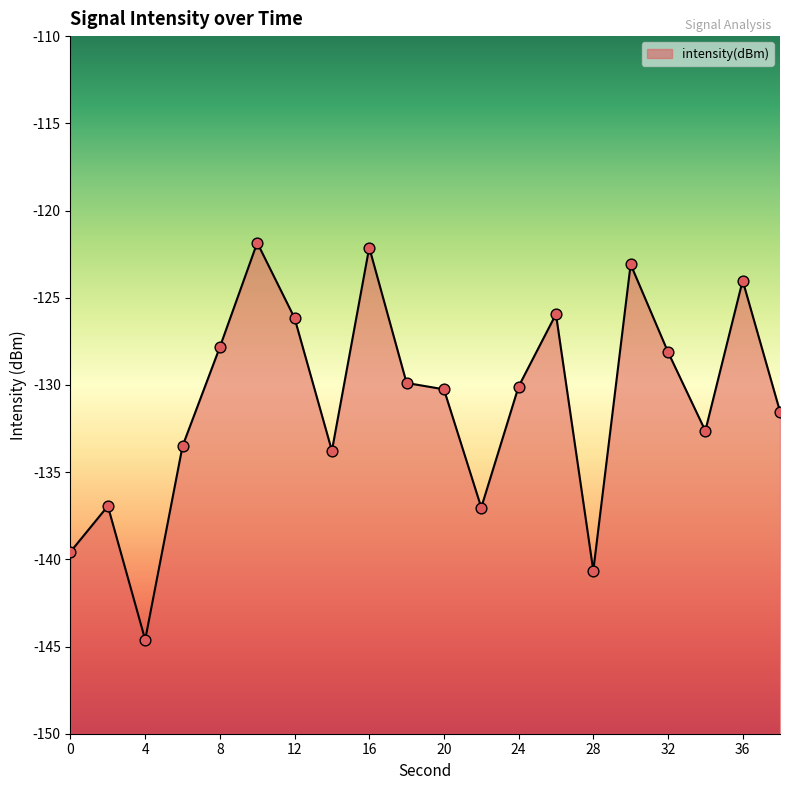

What is the change in value from 32 to 38?

-3.4